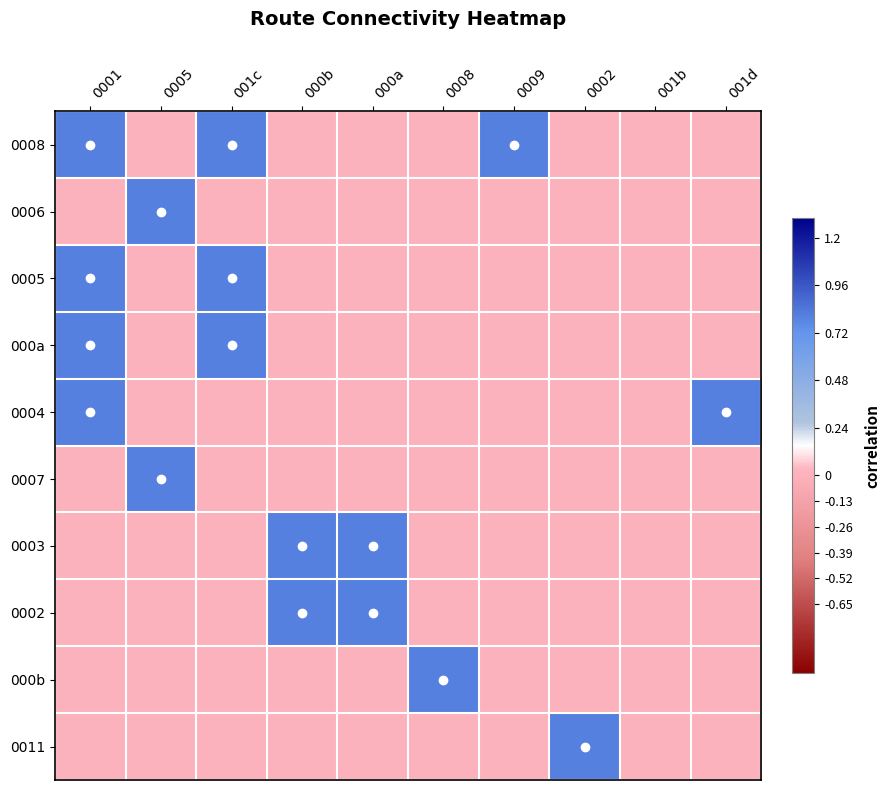

Reading left to right, list all the values displayed in this chart.

0008: 0001=0.8	0005=0.0	001c=0.8	000b=0.0	000a=0.0	0008=0.0	0009=0.8	0002=0.0	001b=0.0	001d=0.0
0006: 0001=0.0	0005=0.8	001c=0.0	000b=0.0	000a=0.0	0008=0.0	0009=0.0	0002=0.0	001b=0.0	001d=0.0
0005: 0001=0.8	0005=0.0	001c=0.8	000b=0.0	000a=0.0	0008=0.0	0009=0.0	0002=0.0	001b=0.0	001d=0.0
000a: 0001=0.8	0005=0.0	001c=0.8	000b=0.0	000a=0.0	0008=0.0	0009=0.0	0002=0.0	001b=0.0	001d=0.0
0004: 0001=0.8	0005=0.0	001c=0.0	000b=0.0	000a=0.0	0008=0.0	0009=0.0	0002=0.0	001b=0.0	001d=0.8
0007: 0001=0.0	0005=0.8	001c=0.0	000b=0.0	000a=0.0	0008=0.0	0009=0.0	0002=0.0	001b=0.0	001d=0.0
0003: 0001=0.0	0005=0.0	001c=0.0	000b=0.8	000a=0.8	0008=0.0	0009=0.0	0002=0.0	001b=0.0	001d=0.0
0002: 0001=0.0	0005=0.0	001c=0.0	000b=0.8	000a=0.8	0008=0.0	0009=0.0	0002=0.0	001b=0.0	001d=0.0
000b: 0001=0.0	0005=0.0	001c=0.0	000b=0.0	000a=0.0	0008=0.8	0009=0.0	0002=0.0	001b=0.0	001d=0.0
0011: 0001=0.0	0005=0.0	001c=0.0	000b=0.0	000a=0.0	0008=0.0	0009=0.0	0002=0.8	001b=0.0	001d=0.0